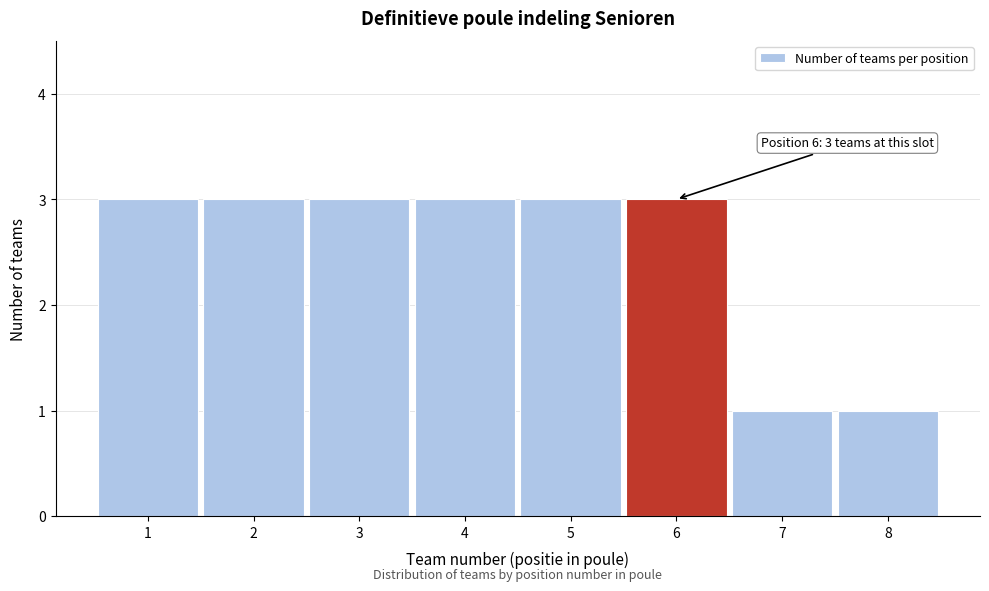

Reading left to right, what are all the values shown in this chart?

3	3	3	3	3	3	1	1